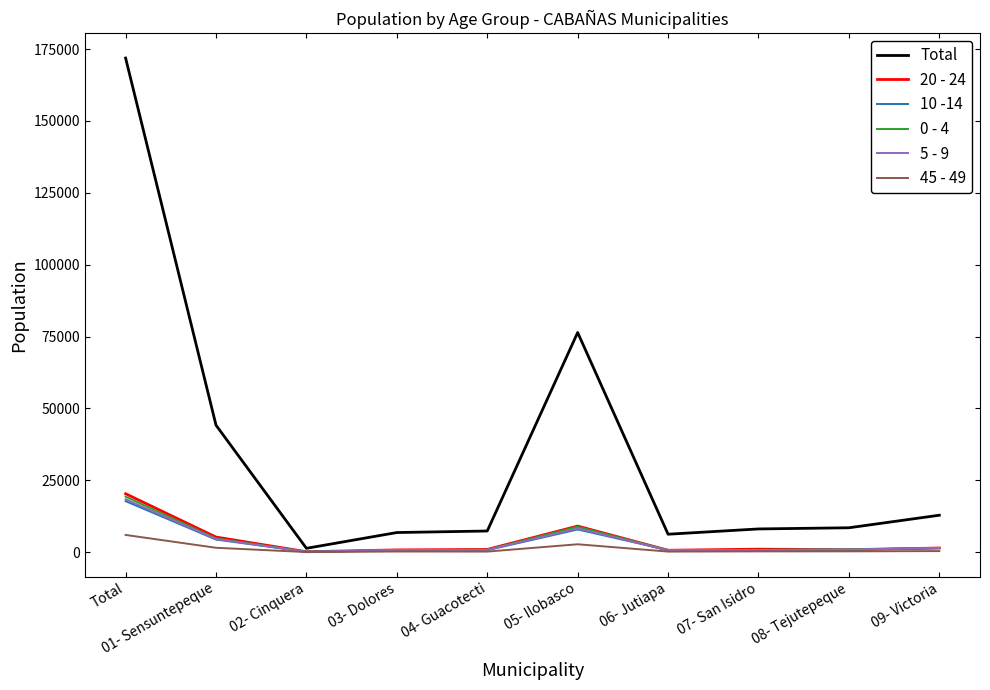

What is the total value across all series at 07- San Isidro?

11792